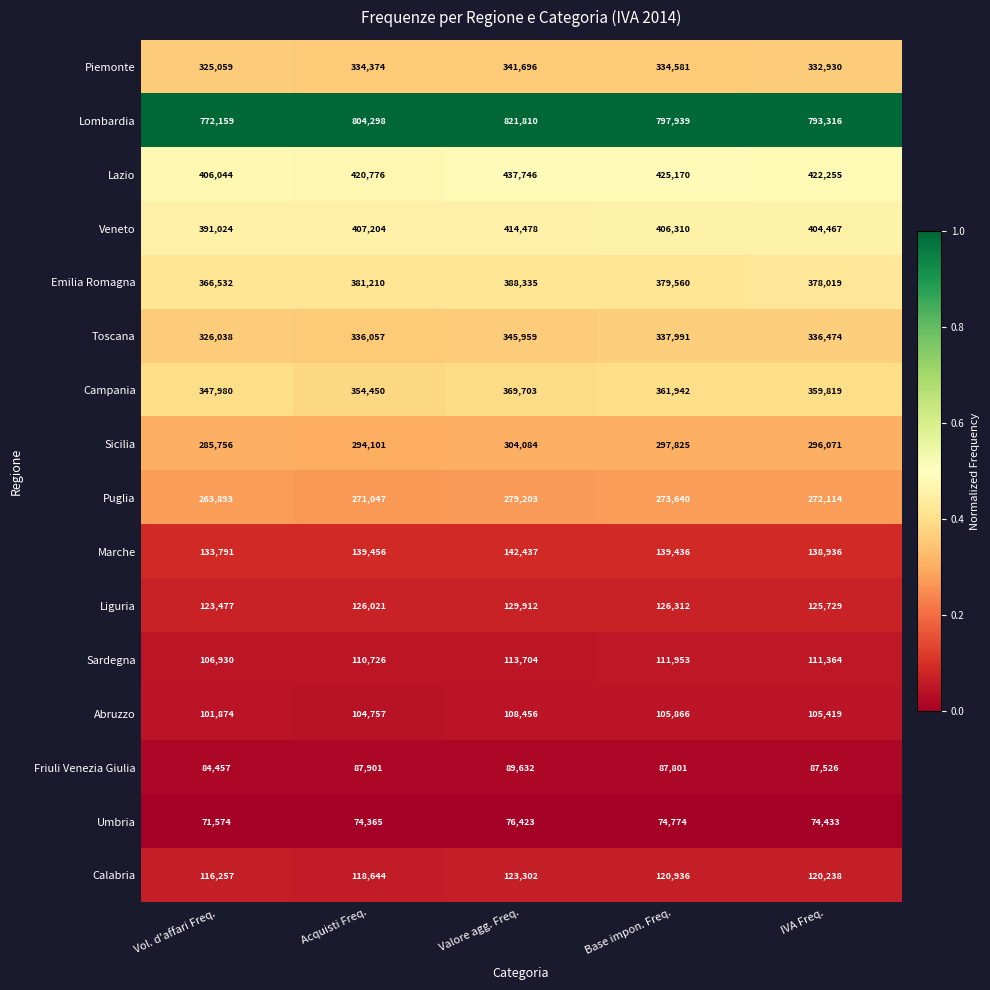

Is it true that Toscana equals 193796 at Vol. d'affari Freq.?

False